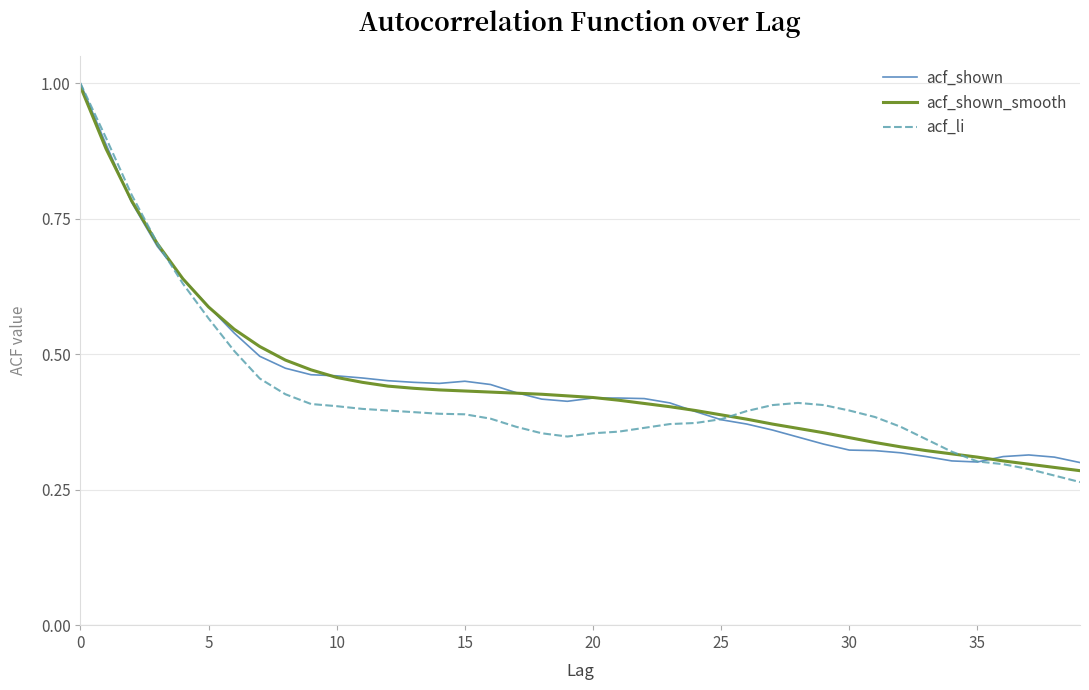

What is the maximum value shown in the chart?

1.0